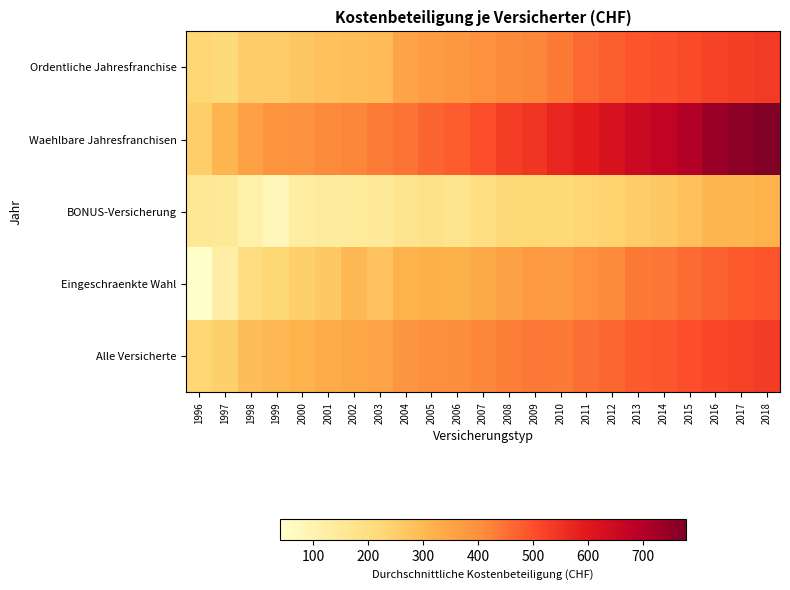

Reading left to right, list all the values displayed in this chart.

Ordentliche Jahresfranchise: 1996=228.6	1997=214.8	1998=252.5	1999=252.8	2000=269.0	2001=279.9	2002=286.4	2003=294.7	2004=346.7	2005=369.4	2006=381.5	2007=400.6	2008=413.8	2009=419.7	2010=435.7	2011=461.6	2012=476.1	2013=491.8	2014=498.0	2015=507.4	2016=520.9	2017=529.1	2018=536.2
Waehlbare Jahresfranchisen: 1996=250.3	1997=310.0	1998=360.2	1999=388.5	2000=395.6	2001=409.9	2002=418.2	2003=433.0	2004=445.6	2005=468.2	2006=479.7	2007=500.2	2008=530.1	2009=544.4	2010=572.7	2011=594.3	2012=620.9	2013=653.8	2014=674.2	2015=701.3	2016=736.7	2017=758.3	2018=779.7
BONUS-Versicherung: 1996=156.4	1997=147.8	1998=109.5	1999=77.2	2000=127.6	2001=136.1	2002=142.9	2003=147.2	2004=171.0	2005=182.2	2006=173.5	2007=196.3	2008=216.3	2009=223.5	2010=219.3	2011=231.5	2012=240.6	2013=255.5	2014=263.8	2015=284.8	2016=306.1	2017=306.3	2018=314.7
Eingeschraenkte Wahl: 1996=39.2	1997=118.7	1998=203.1	1999=225.3	2000=245.1	2001=264.2	2002=301.5	2003=275.6	2004=314.7	2005=325.2	2006=318.2	2007=335.9	2008=354.1	2009=375.0	2010=374.0	2011=399.3	2012=414.1	2013=436.0	2014=442.9	2015=457.2	2016=472.0	2017=481.8	2018=492.8
Alle Versicherte: 1996=232.1	1997=245.7	1998=289.4	1999=301.2	2000=314.9	2001=328.7	2002=340.8	2003=351.1	2004=383.6	2005=402.8	2006=406.3	2007=418.6	2008=432.1	2009=438.8	2010=438.2	2011=454.7	2012=465.9	2013=484.1	2014=489.7	2015=501.7	2016=515.8	2017=523.2	2018=531.4